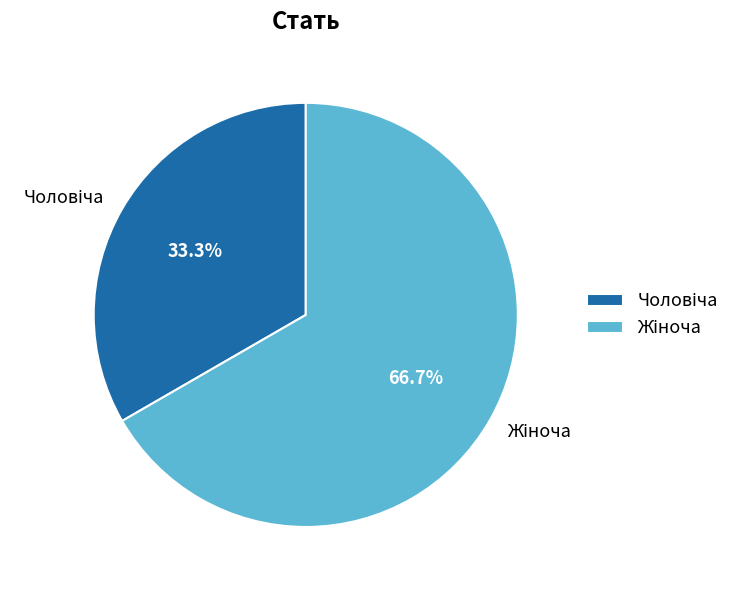

Is there a majority slice in this chart?

Yes